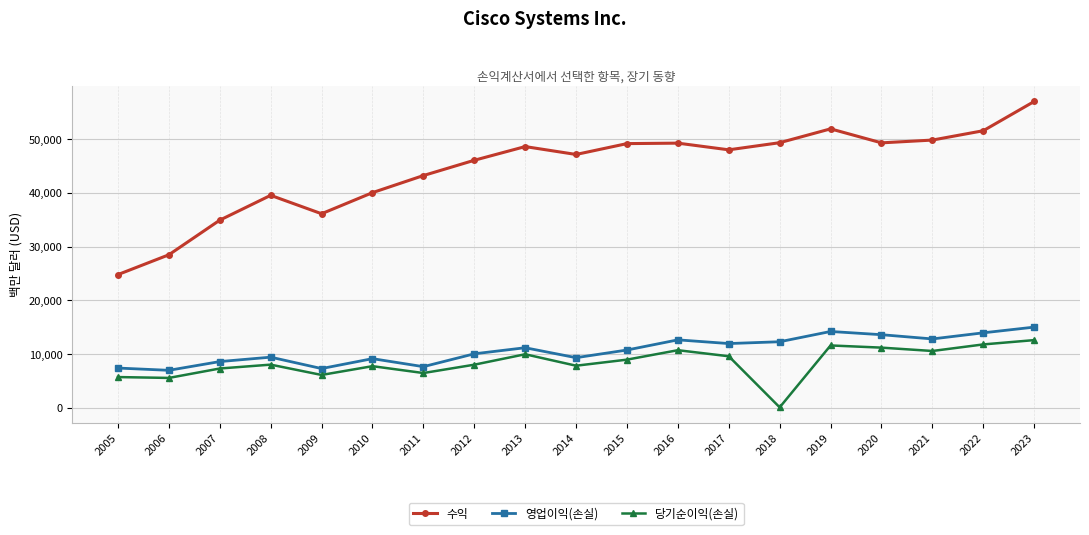

What is the total value across all series at 2017?

69587